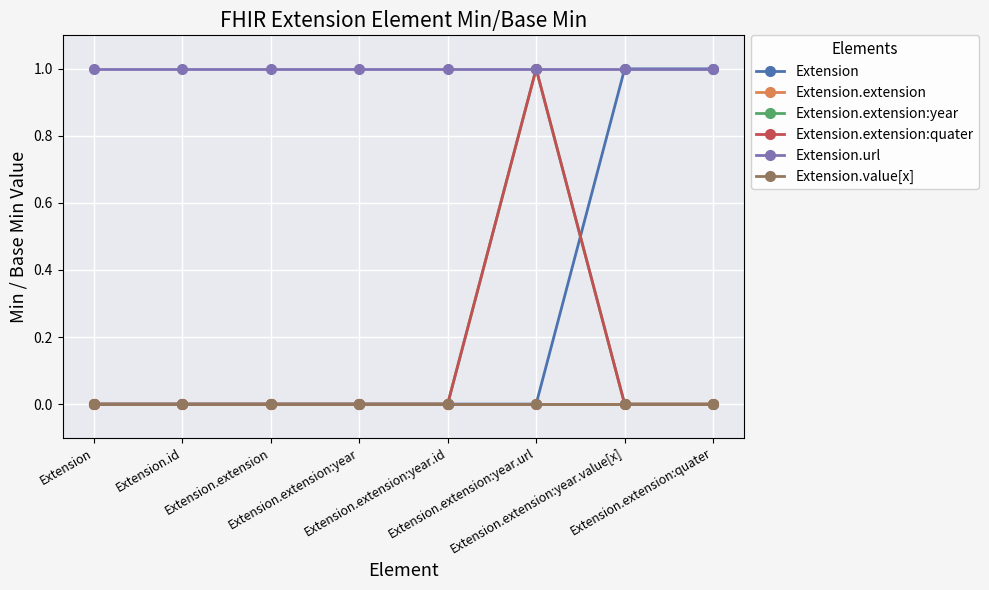

Is it true that Extension.url equals 0 at Extension.extension:year?

False